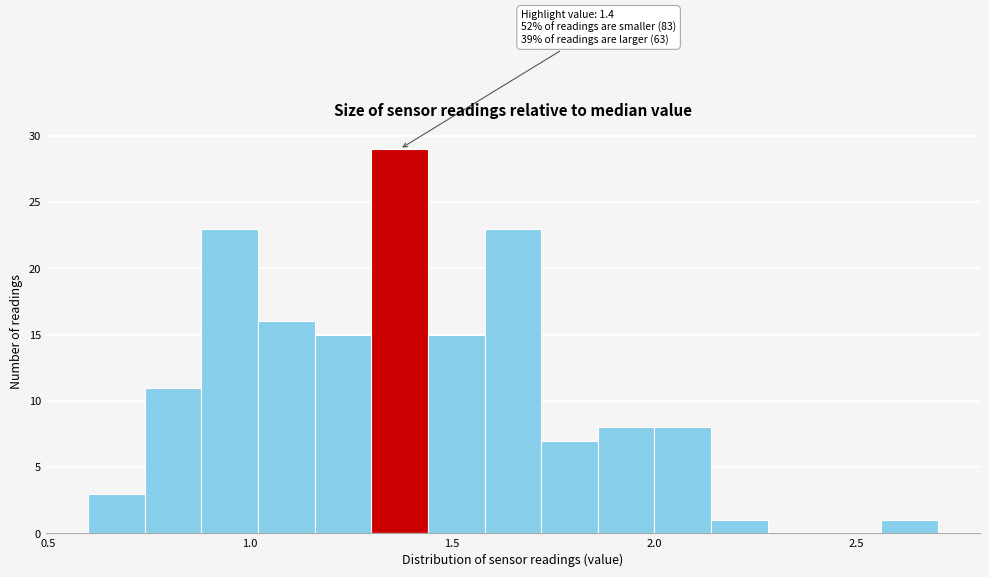

Around what value on the x-axis is the tallest bar? Give the approximate position of its centre, as read against the axis.

1.35